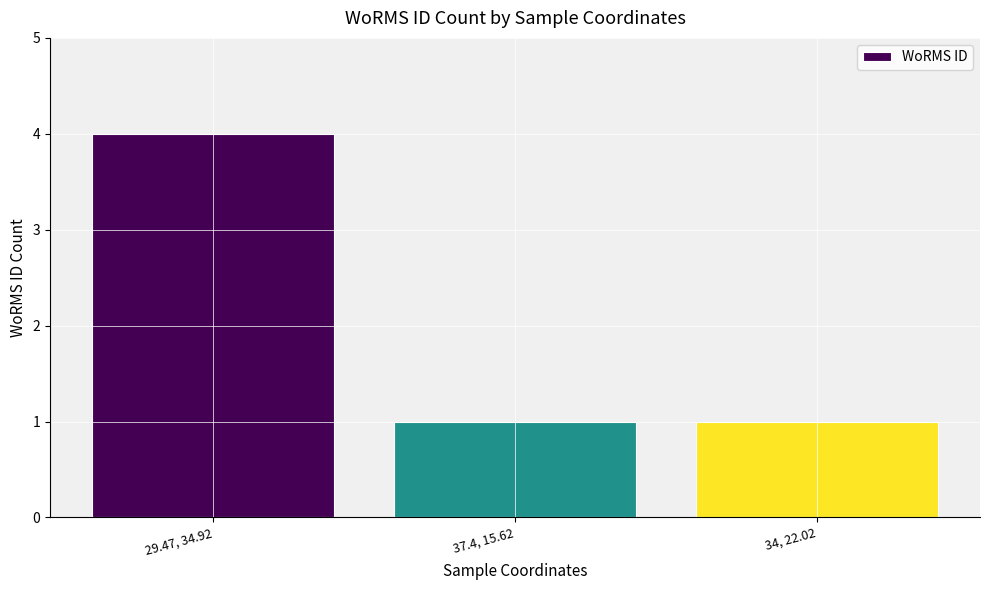

What is the sum of all values?

6